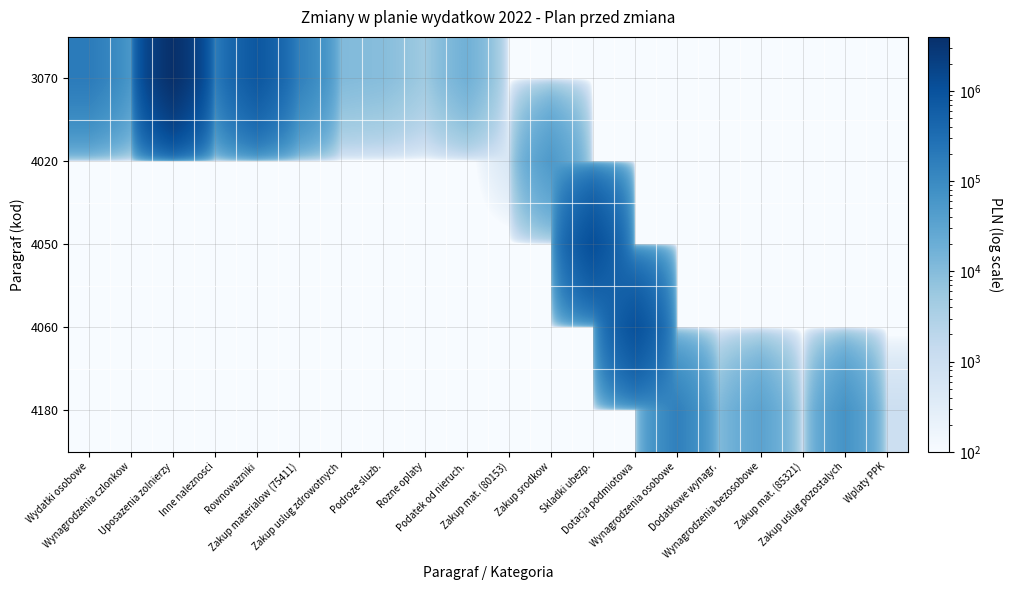

Reading right to left, list all the values displayed in this chart.

3070: Wplaty PPK=0.0	Zakup uslug pozostalych=0.0	Zakup mat. (85321)=0.0	Wynagrodzenia bezosobowe=0.0	Dodatkowe wynagr.=0.0	Wynagrodzenia osobowe=0.0	Dotacja podmiotowa=0.0	Skladki ubezp.=0.0	Zakup srodkow=0.0	Zakup mat. (80153)=0.0	Podatek od nieruch.=17140.0	Rozne oplaty=4900.0	Podroze sluzb.=9500.0	Zakup uslug zdrowotnych=11000.0	Zakup materialow (75411)=147401.0	Rownowazniki=789316.0	Inne naleznosci=165866.0	Uposazenia zolnierzy=3978652.0	Wynagrodzenia czlonkow=55429.0	Wydatki osobowe=178951.0
4020: Wplaty PPK=0.0	Zakup uslug pozostalych=0.0	Zakup mat. (85321)=0.0	Wynagrodzenia bezosobowe=0.0	Dodatkowe wynagr.=0.0	Wynagrodzenia osobowe=0.0	Dotacja podmiotowa=0.0	Skladki ubezp.=0.0	Zakup srodkow=49960.0	Zakup mat. (80153)=499.6	Podatek od nieruch.=0.0	Rozne oplaty=0.0	Podroze sluzb.=0.0	Zakup uslug zdrowotnych=0.0	Zakup materialow (75411)=0.0	Rownowazniki=0.0	Inne naleznosci=0.0	Uposazenia zolnierzy=0.0	Wynagrodzenia czlonkow=0.0	Wydatki osobowe=0.0
4050: Wplaty PPK=0.0	Zakup uslug pozostalych=0.0	Zakup mat. (85321)=0.0	Wynagrodzenia bezosobowe=0.0	Dodatkowe wynagr.=0.0	Wynagrodzenia osobowe=0.0	Dotacja podmiotowa=0.0	Skladki ubezp.=1133015.2	Zakup srodkow=0.0	Zakup mat. (80153)=0.0	Podatek od nieruch.=0.0	Rozne oplaty=0.0	Podroze sluzb.=0.0	Zakup uslug zdrowotnych=0.0	Zakup materialow (75411)=0.0	Rownowazniki=0.0	Inne naleznosci=0.0	Uposazenia zolnierzy=0.0	Wynagrodzenia czlonkow=0.0	Wydatki osobowe=0.0
4060: Wplaty PPK=0.0	Zakup uslug pozostalych=0.0	Zakup mat. (85321)=0.0	Wynagrodzenia bezosobowe=0.0	Dodatkowe wynagr.=0.0	Wynagrodzenia osobowe=0.0	Dotacja podmiotowa=1016055.6	Skladki ubezp.=0.0	Zakup srodkow=0.0	Zakup mat. (80153)=0.0	Podatek od nieruch.=0.0	Rozne oplaty=0.0	Podroze sluzb.=0.0	Zakup uslug zdrowotnych=0.0	Zakup materialow (75411)=0.0	Rownowazniki=0.0	Inne naleznosci=0.0	Uposazenia zolnierzy=0.0	Wynagrodzenia czlonkow=0.0	Wydatki osobowe=0.0
4180: Wplaty PPK=1000.0	Zakup uslug pozostalych=66083.0	Zakup mat. (85321)=658.0	Wynagrodzenia bezosobowe=32997.0	Dodatkowe wynagr.=10812.0	Wynagrodzenia osobowe=146673.4	Dotacja podmiotowa=0.0	Skladki ubezp.=0.0	Zakup srodkow=0.0	Zakup mat. (80153)=0.0	Podatek od nieruch.=0.0	Rozne oplaty=0.0	Podroze sluzb.=0.0	Zakup uslug zdrowotnych=0.0	Zakup materialow (75411)=0.0	Rownowazniki=0.0	Inne naleznosci=0.0	Uposazenia zolnierzy=0.0	Wynagrodzenia czlonkow=0.0	Wydatki osobowe=0.0